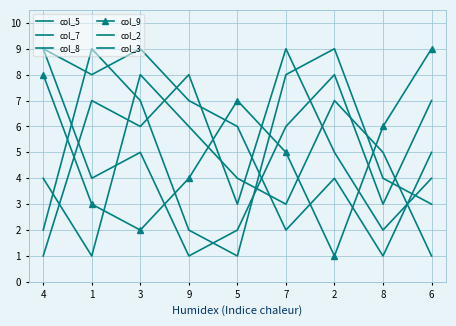

The col_5 series shows 1 at 8. True or false?

True